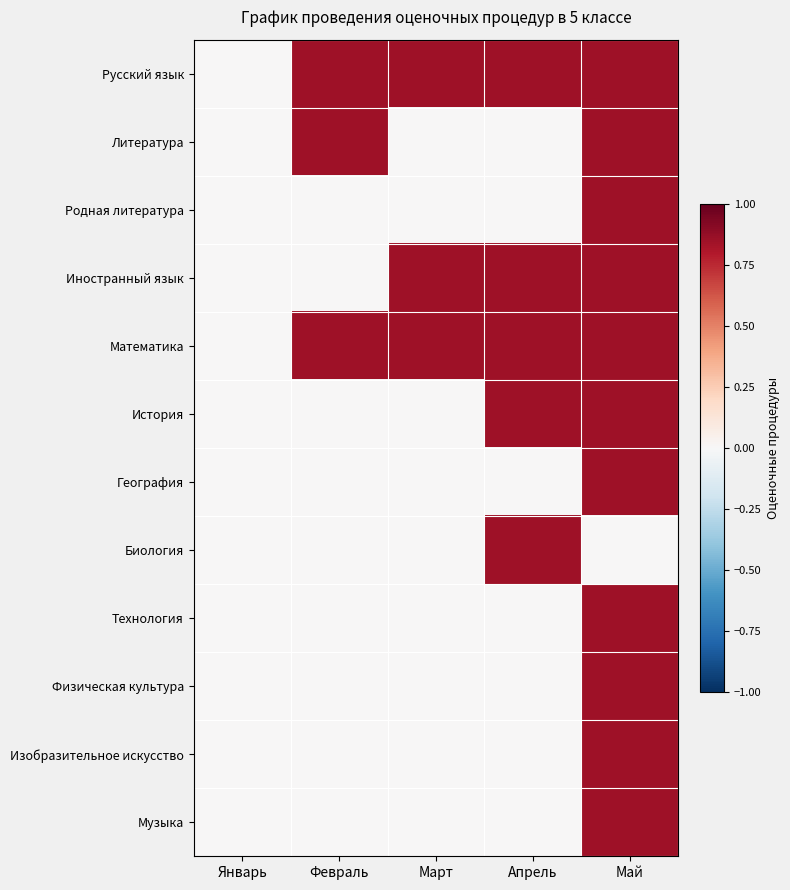

Which series has the largest range (max minus min)?

Русский язык